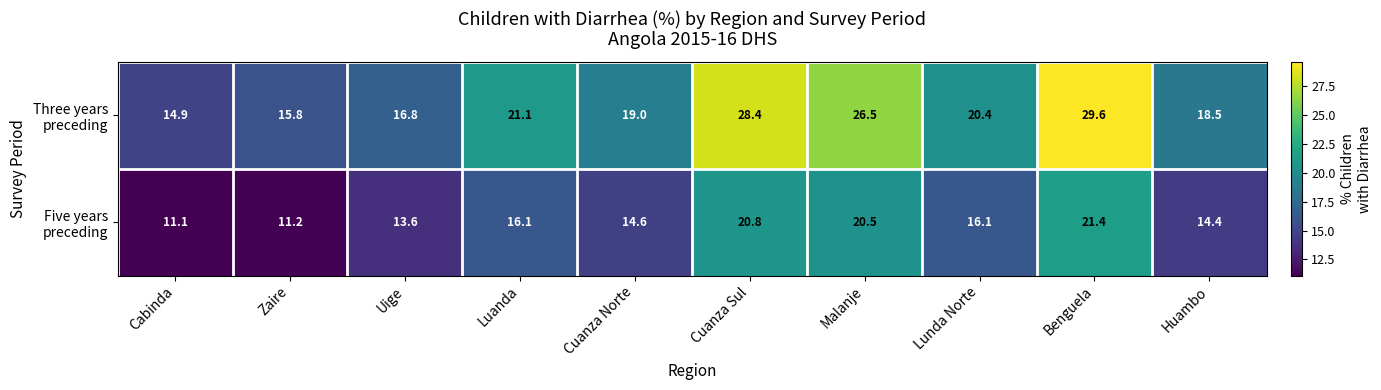

At how many categories does at least one series exceed 24?

3